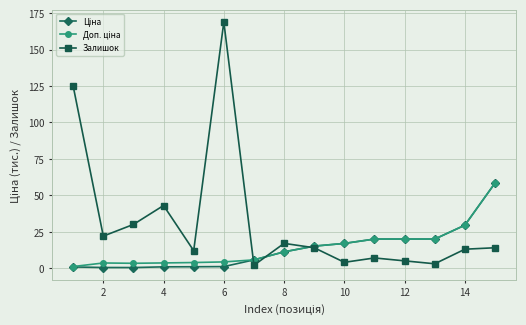

What is the value of the Залишок point at the 5th from the left?

12.0